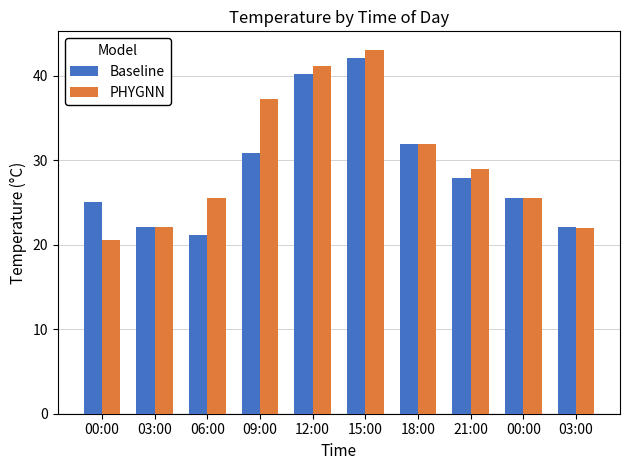

Reading left to right, list all the values displayed in this chart.

Baseline: 00:00=25.0	03:00=22.1	06:00=21.1	09:00=30.9	12:00=40.2	15:00=42.1	18:00=31.9	21:00=27.9	00:00=25.5	03:00=22.1
PHYGNN: 00:00=20.6	03:00=22.1	06:00=25.5	09:00=37.2	12:00=41.2	15:00=43.1	18:00=31.9	21:00=29.0	00:00=25.5	03:00=22.0